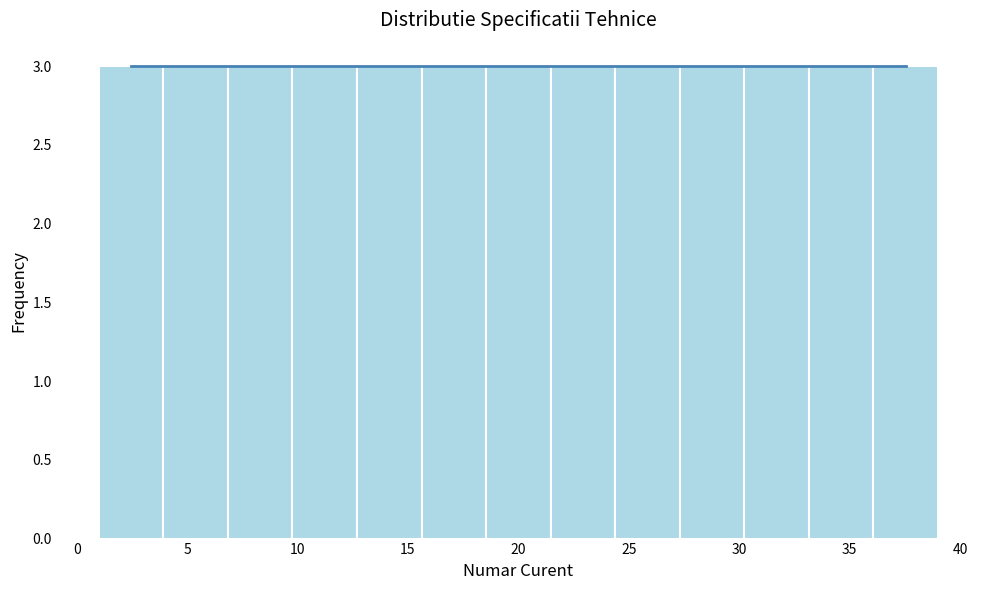

Reading left to right, transcribe this chart: for each bar, give the range it covers on the x-axis and its height. Neither the bar edges nor the heights are printed on the chart, so give them approximately, as read against the axes.

1.0 to 4.0: 3
4.0 to 7.0: 3
7.0 to 10.0: 3
10.0 to 12.5: 3
12.5 to 15.5: 3
15.5 to 18.5: 3
18.5 to 21.5: 3
21.5 to 24.5: 3
24.5 to 27.5: 3
27.5 to 30.0: 3
30.0 to 33.0: 3
33.0 to 36.0: 3
36.0 to 39.0: 3